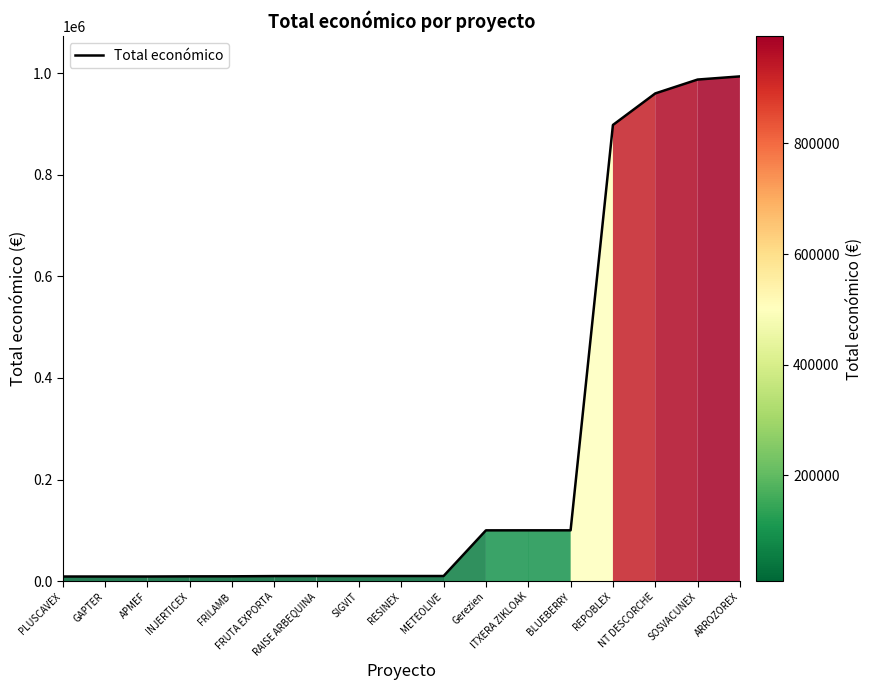

How many lines are shown in the chart?

1